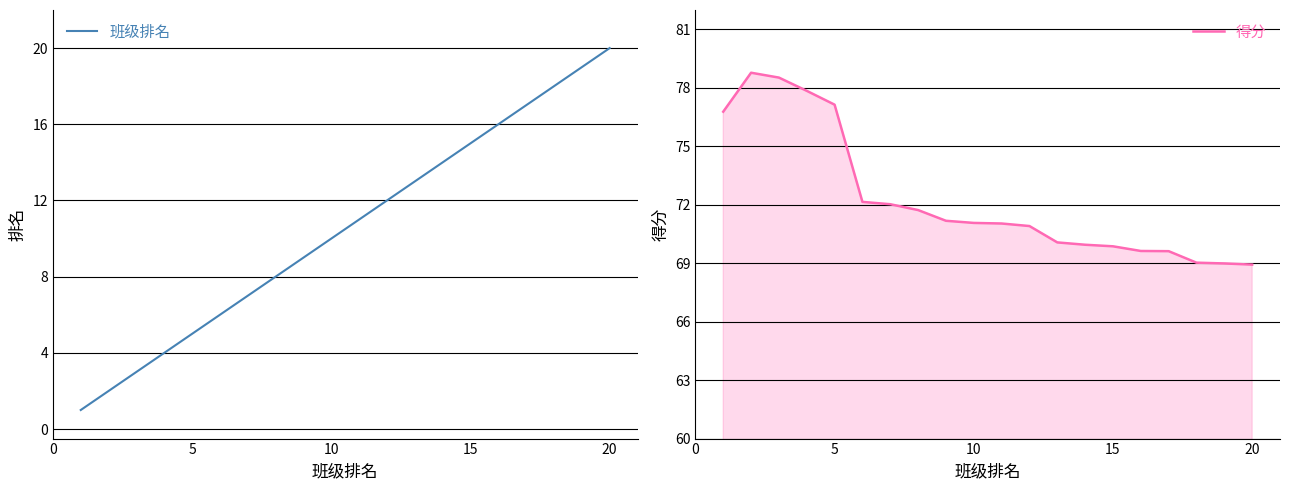

Which series changed the most between 8 and 18?

班级排名